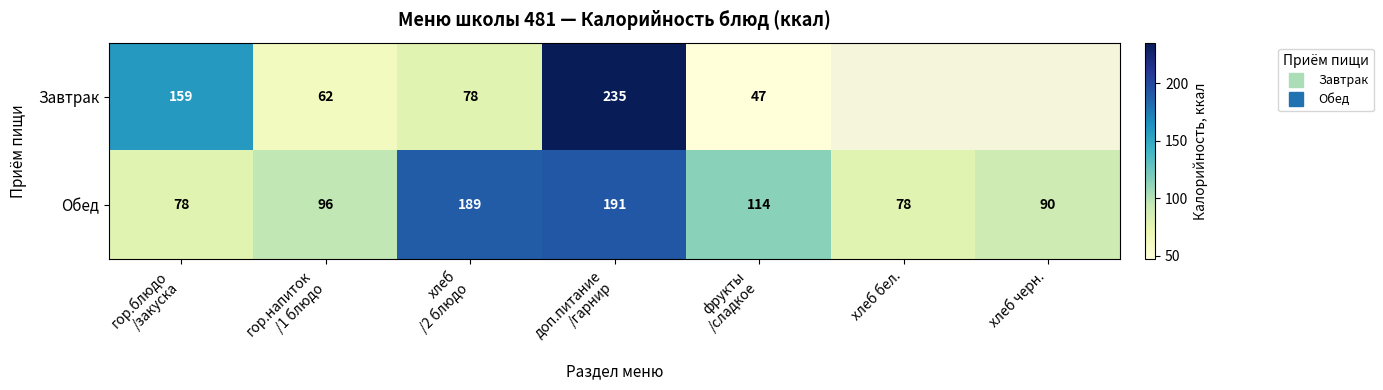

List the labels in order of Обед value, smallest first.

гор.блюдо /закуска, хлеб бел., хлеб черн., гор.напиток /1 блюдо, фрукты /сладкое, хлеб /2 блюдо, доп.питание /гарнир